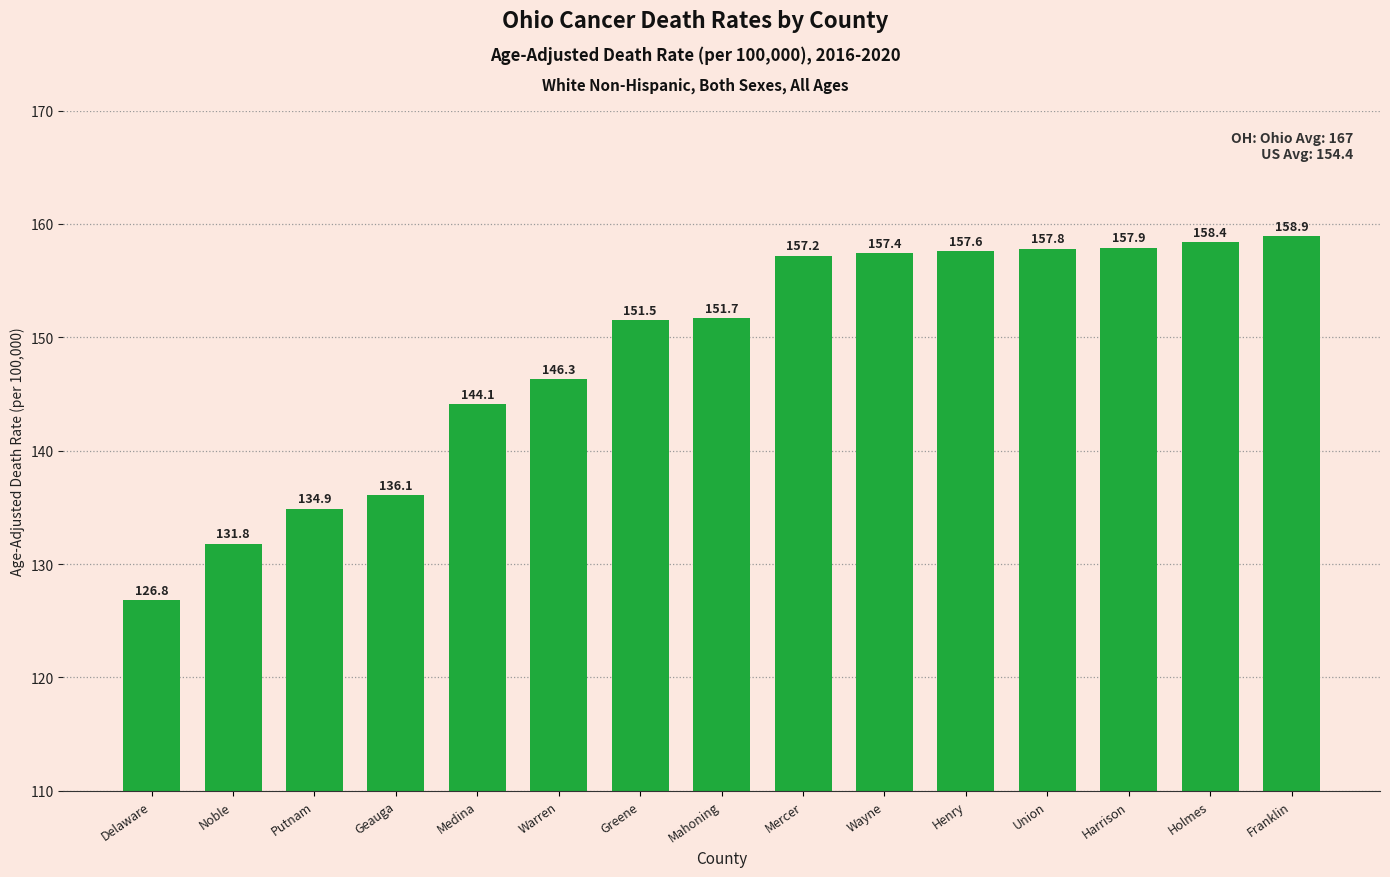

Where does the data first go above 151?

Greene